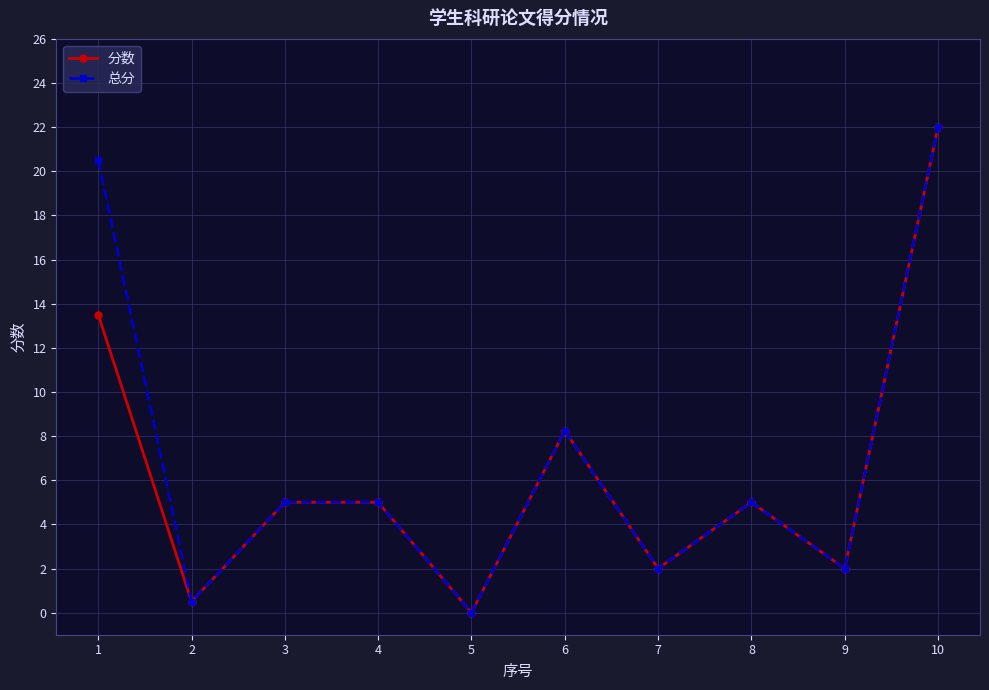

Which category has the highest value in the 分数 series?

10